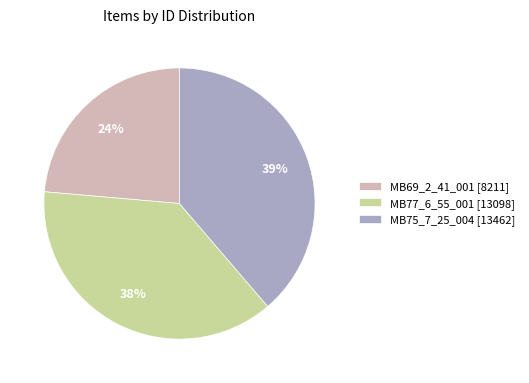

Which category has the biggest portion of the pie?

MB75_7_25_004 [13462]